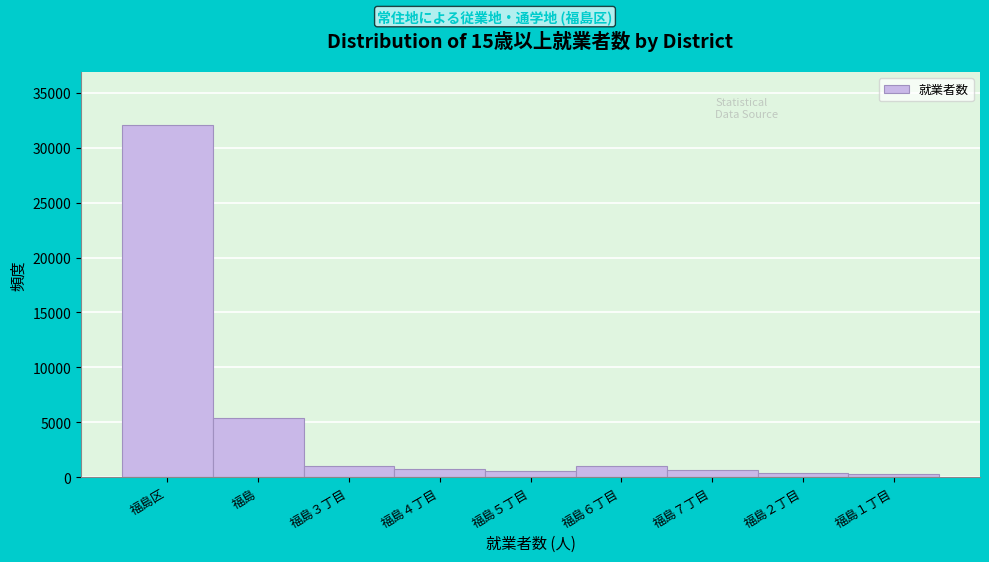

At which category does the chart reach its peak across all series?

福島区